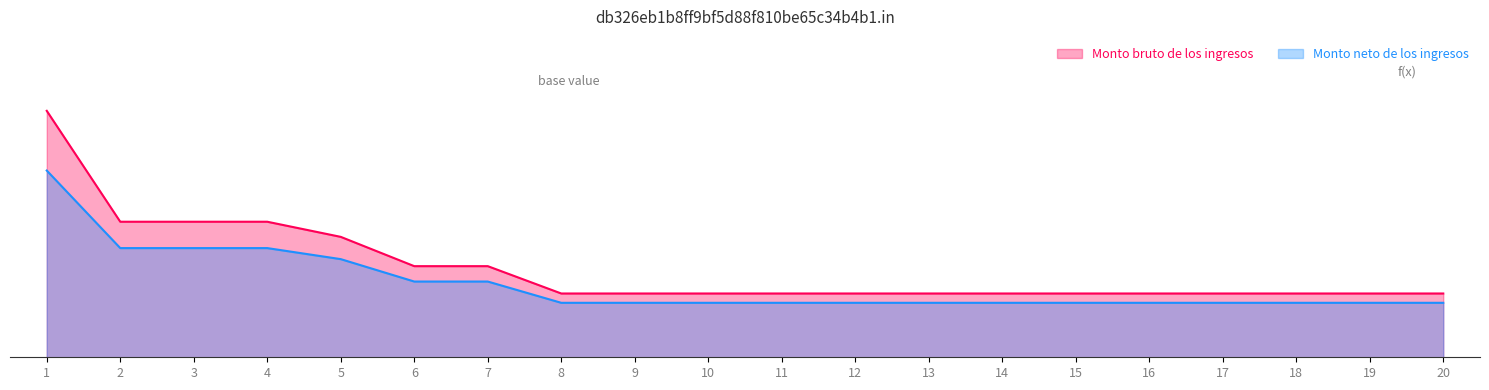

Between 4 and 12, which series saw the biggest shift?

Monto bruto de los ingresos